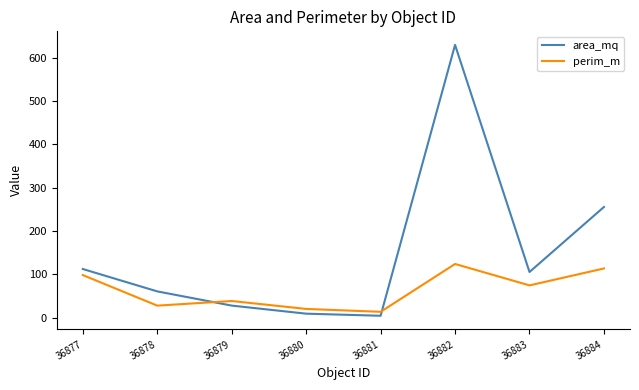

How many values in the area_mq series are below 105?

4